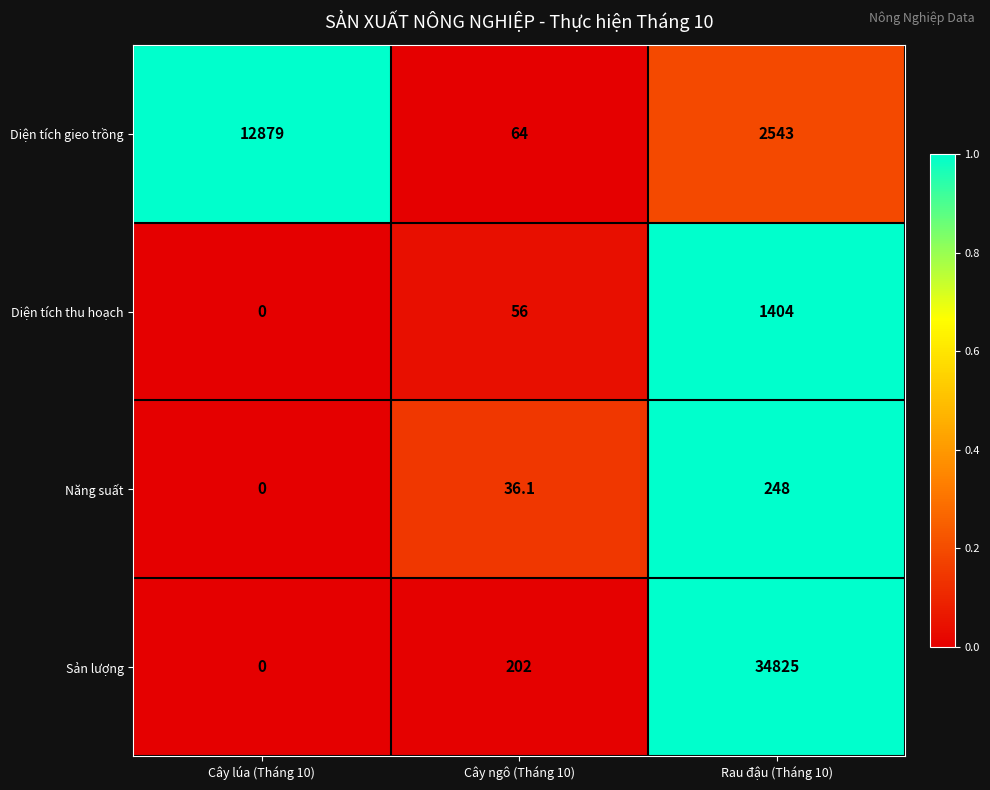

What is the difference between the maximum and minimum values in the Diện tích gieo trồng series?

12815.0